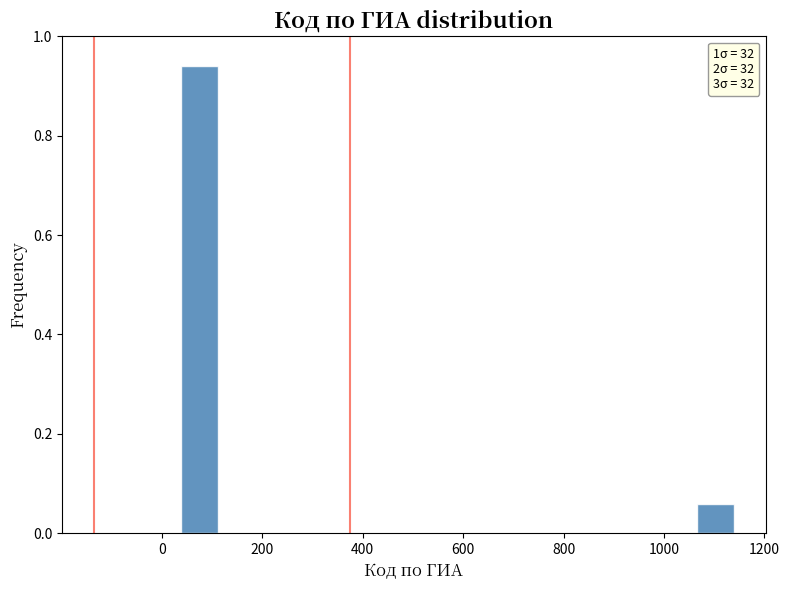

Around what value on the x-axis is the tallest bar? Give the approximate position of its centre, as read against the axis.

80